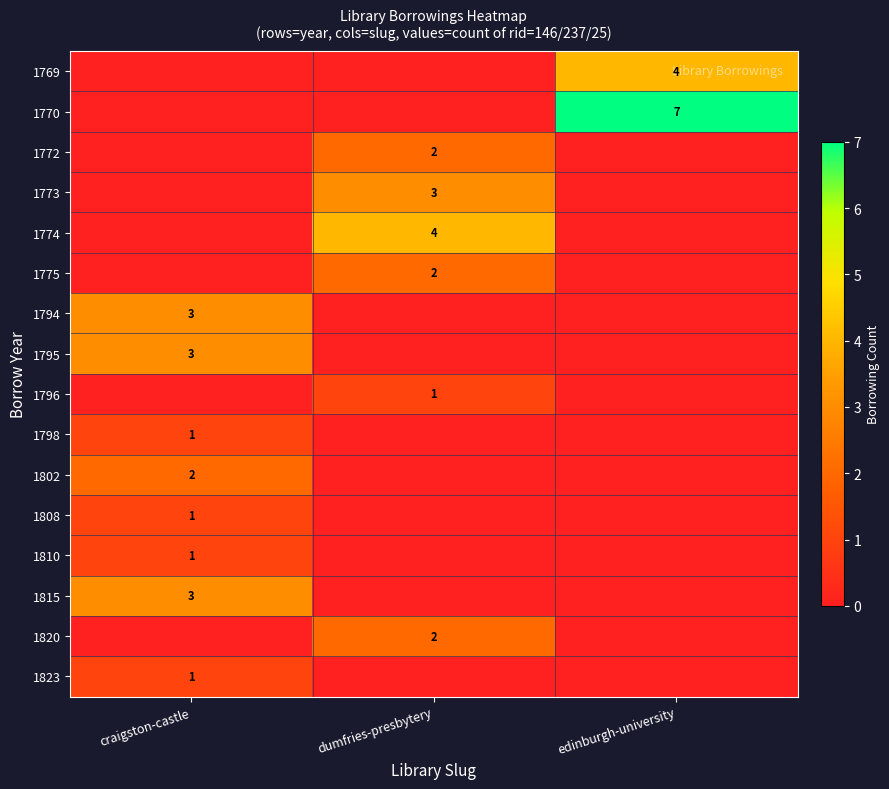

What is the total value across all series at edinburgh-university?

11